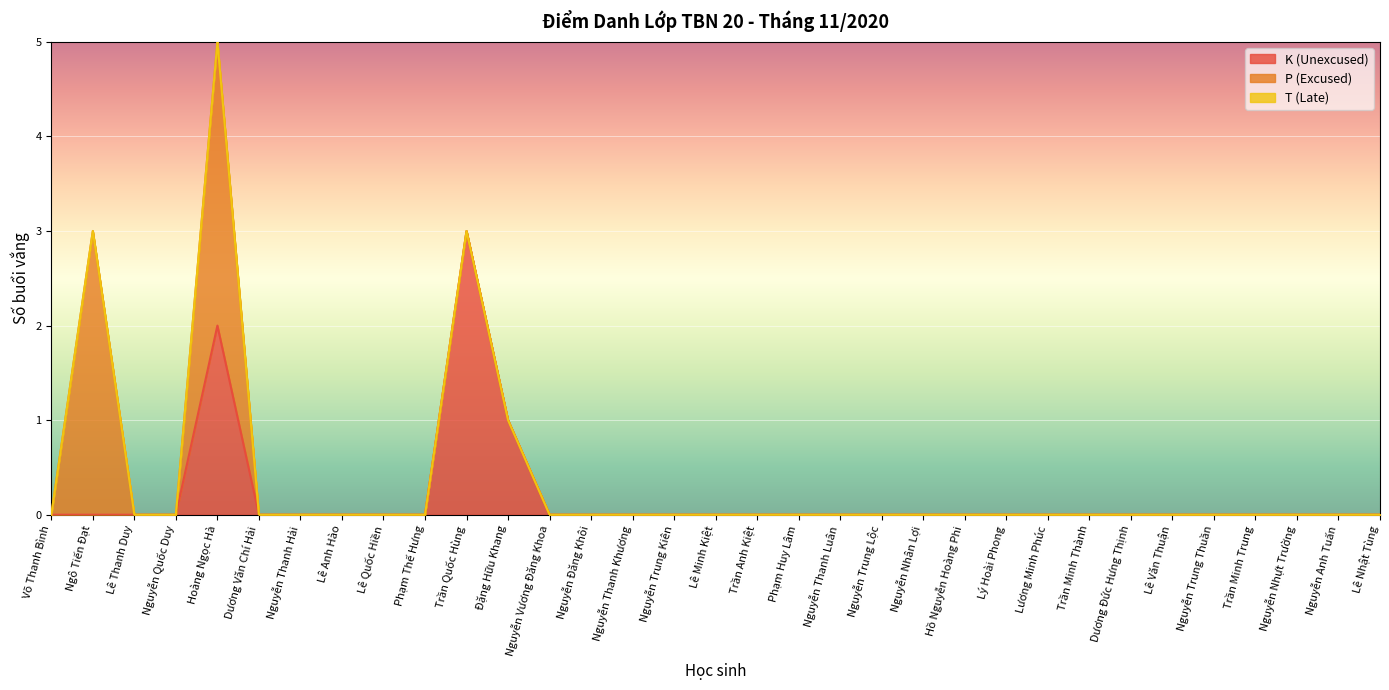

True or false: P (Excused) has more than 0 points higher than both neighbors.

True